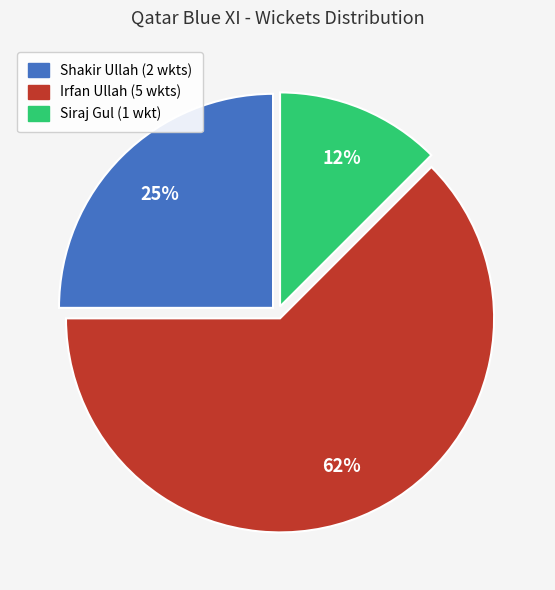

To the nearest percent, what is the average slice percentage?

33%